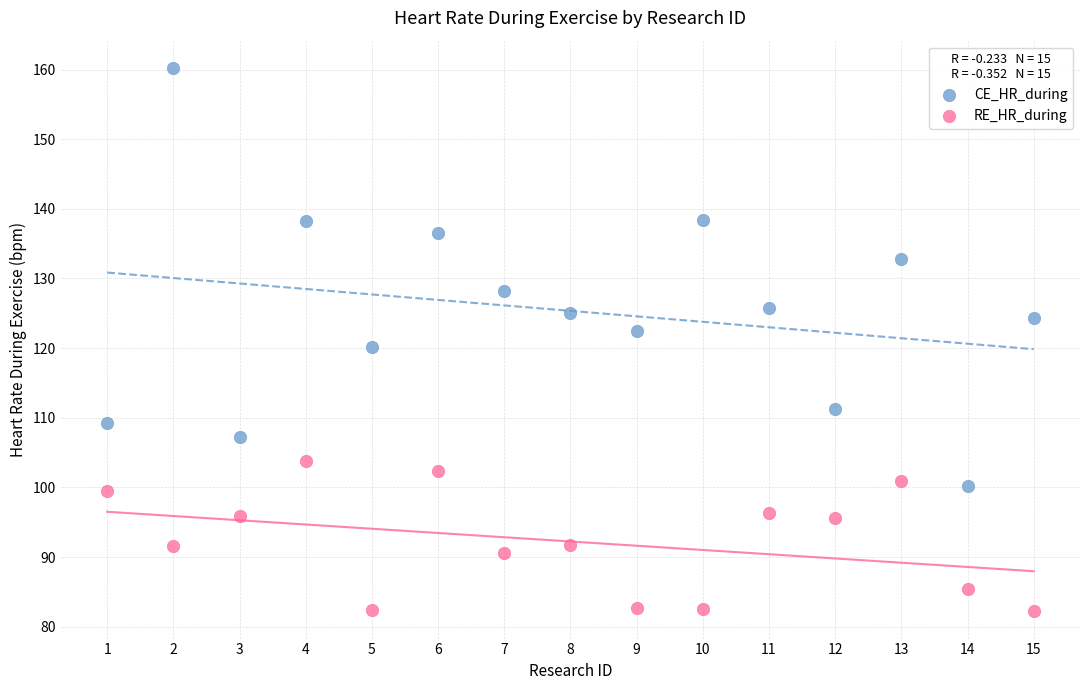

What are all the series names shown in the legend?

CE_HR_during, RE_HR_during